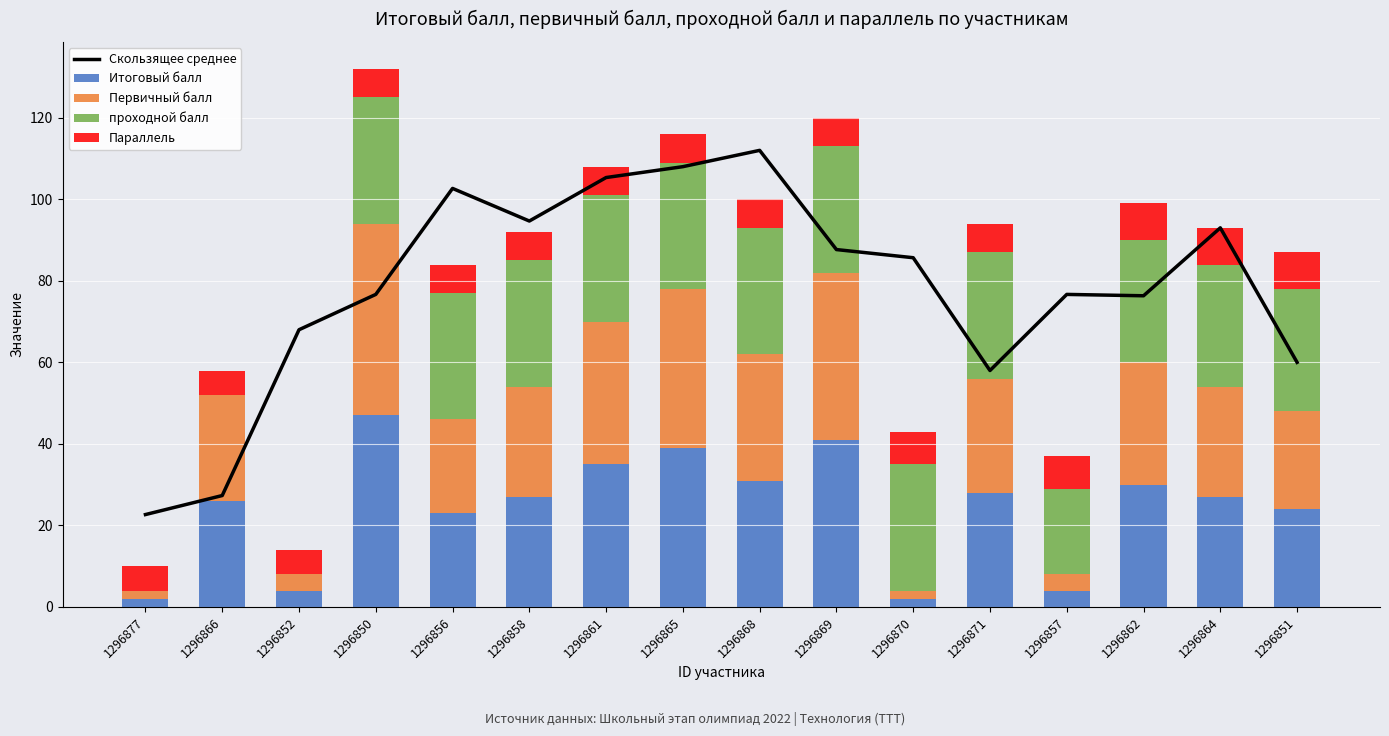

Which category has the lowest value across all series?

1296877